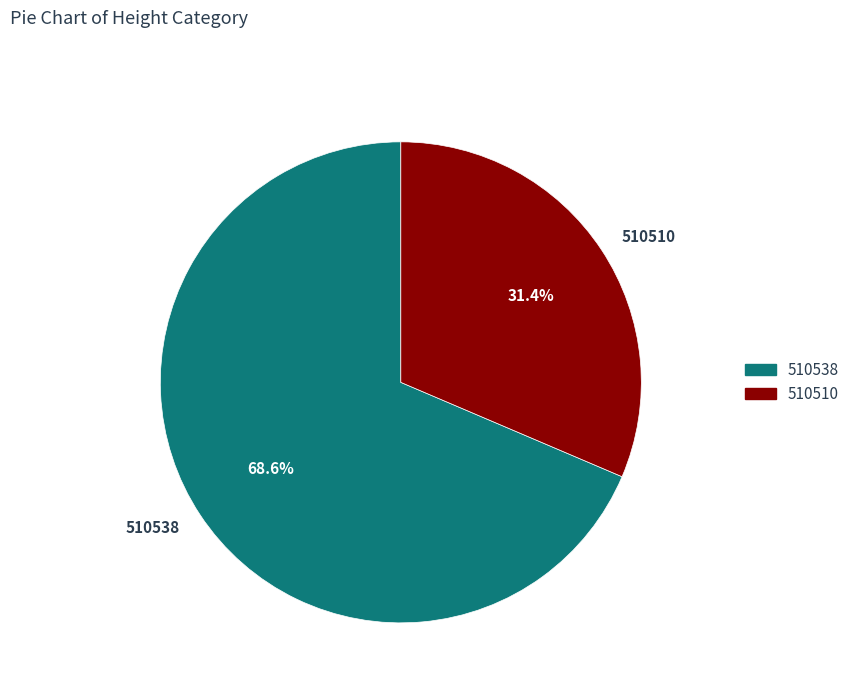

Combined, what portion of the pie is 510538 and 510510?

100.0%